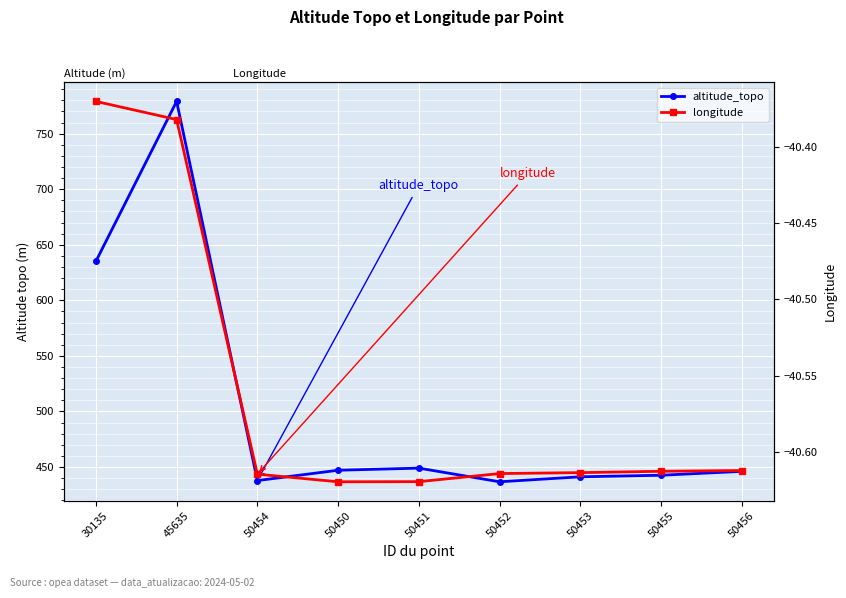

What is the label of the 1st point from the right?

50456